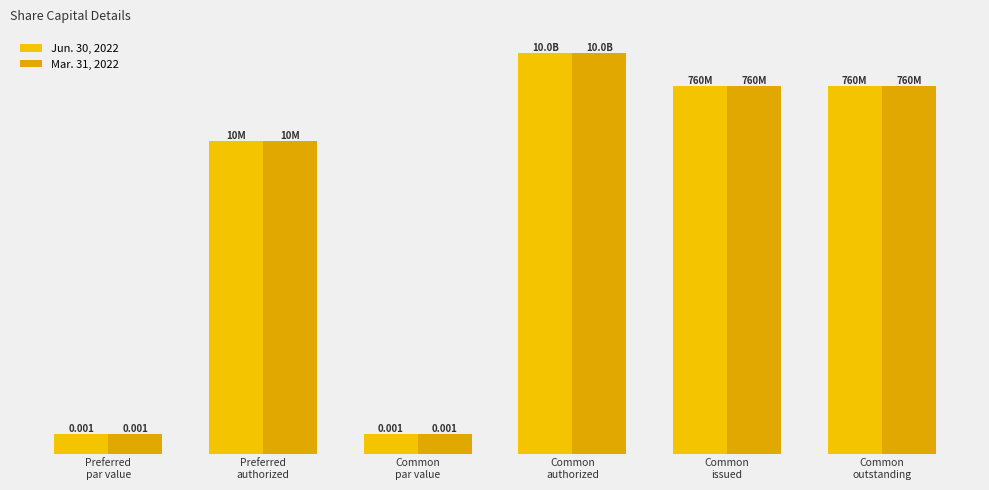

What is the value of the Jun. 30, 2022 bar at the 2nd from the left?

10000000.0